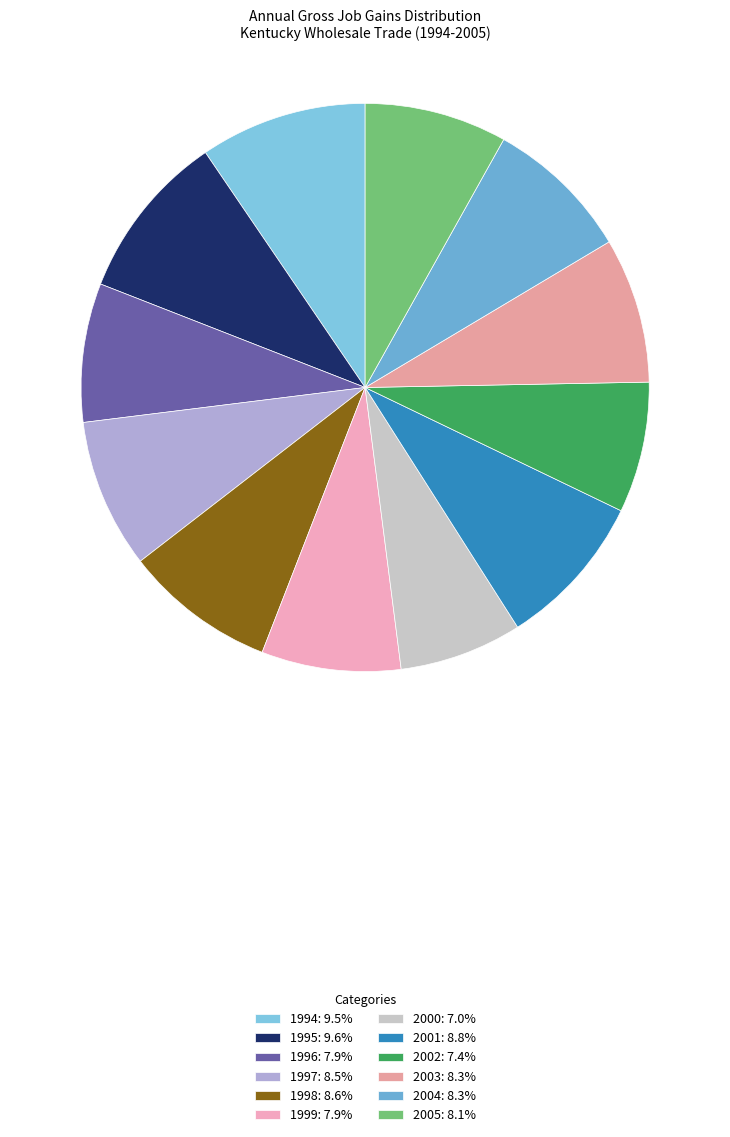

Is 2003 the majority of the pie?

No